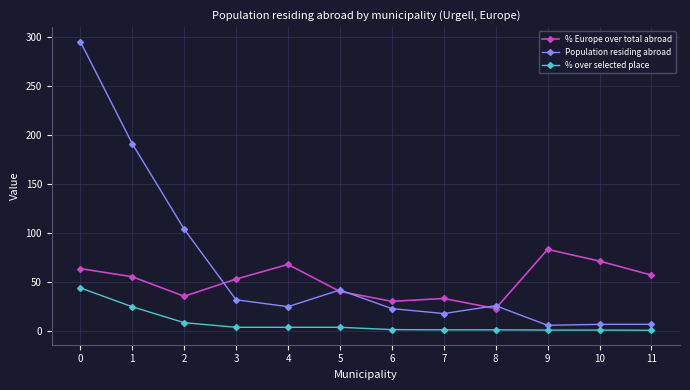

What is the total value across all series at 1?

271.4